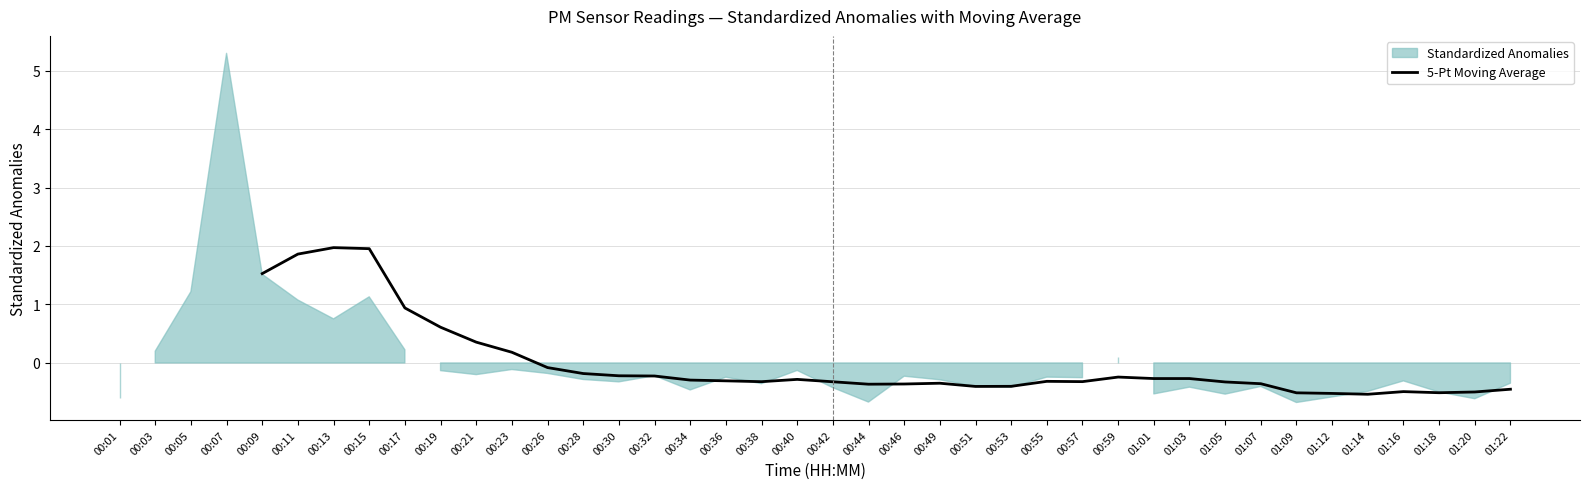

True or false: the data shows 3.4 at 00:15.

False